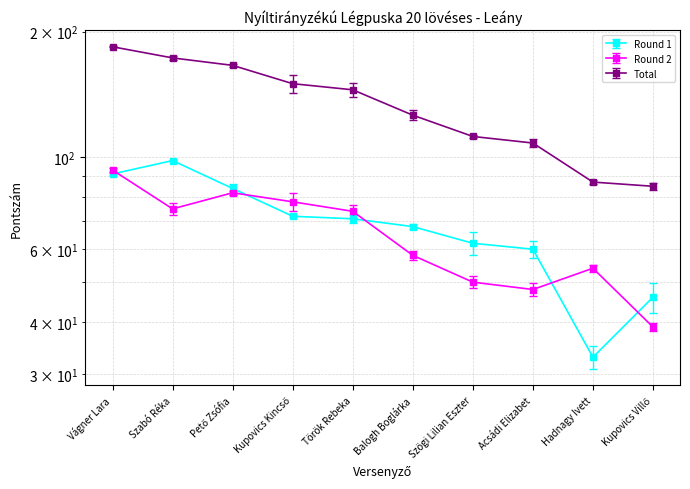

Is it true that Round 2 equals 91 at Hadnagy Ivett?

False